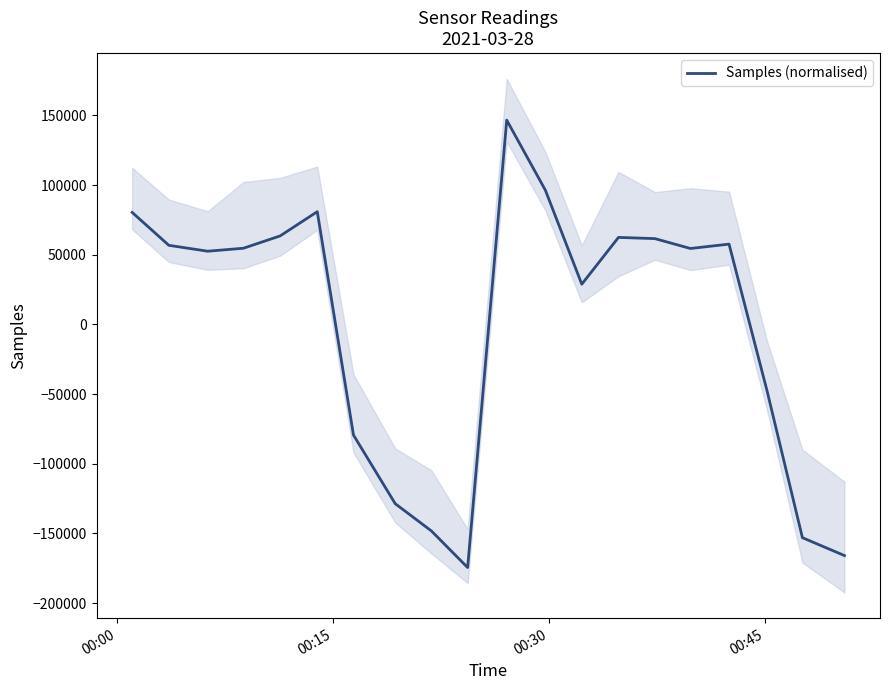

How many negative values are there?

7